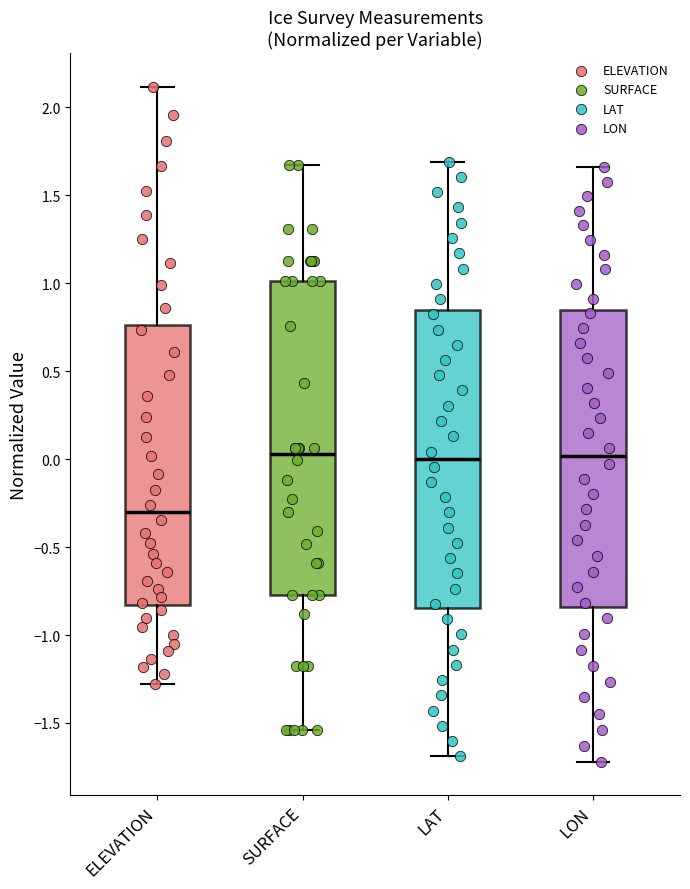

Comparing the boxes themselves (not the whiskers), which one is the tallest?

SURFACE